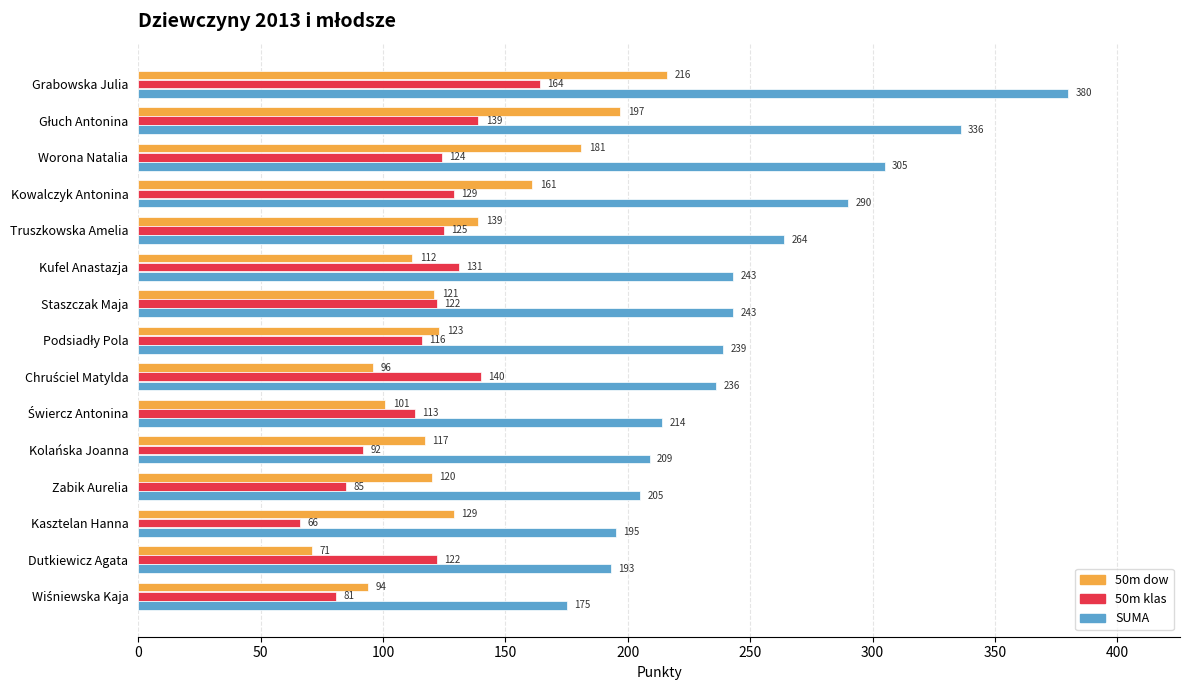

At which label is 50m dow closest to 143?

Truszkowska Amelia